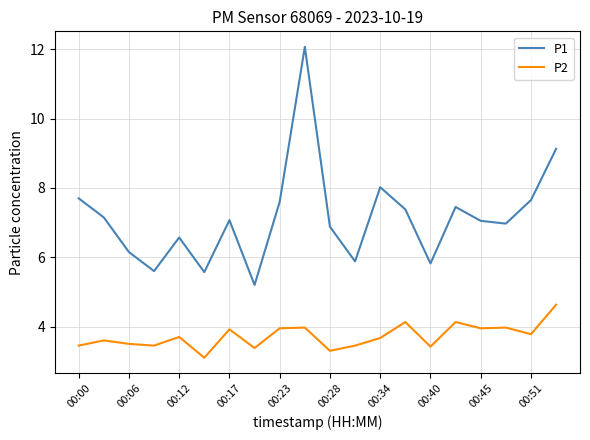

What is the maximum value for P1?

12.1